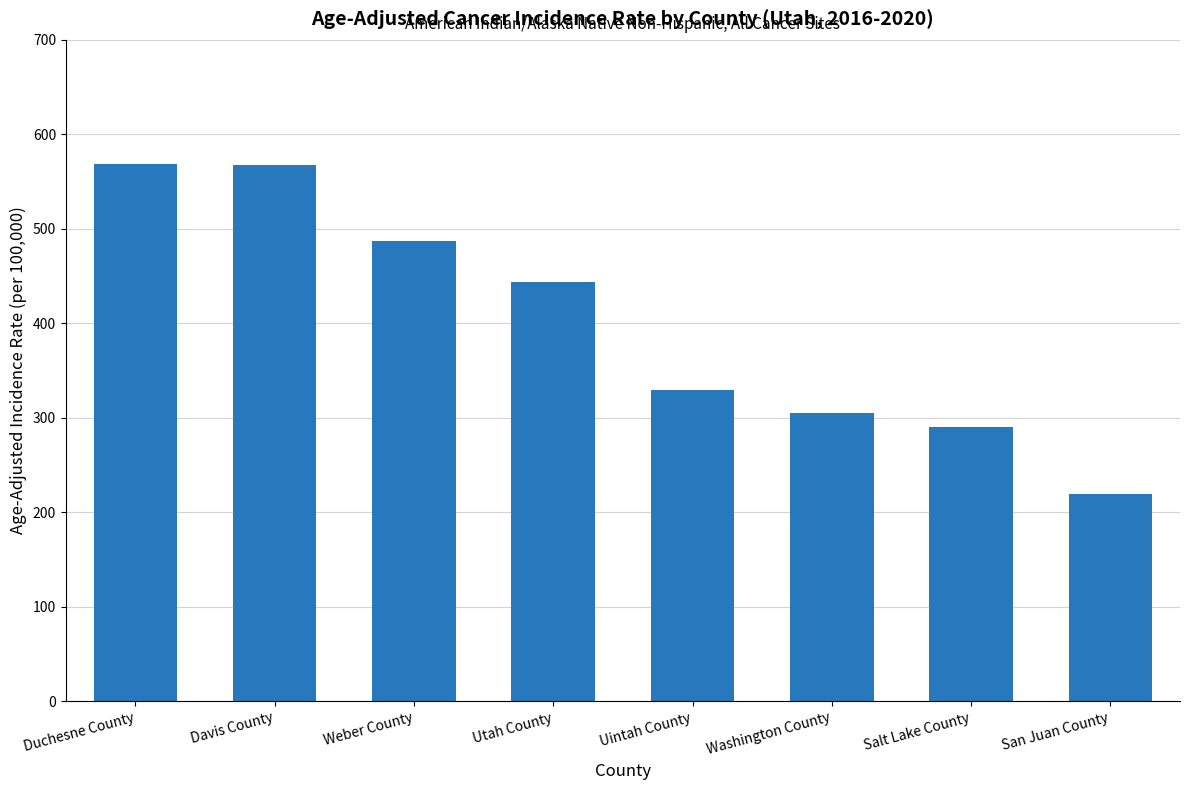

What is the greatest value displayed?

568.5